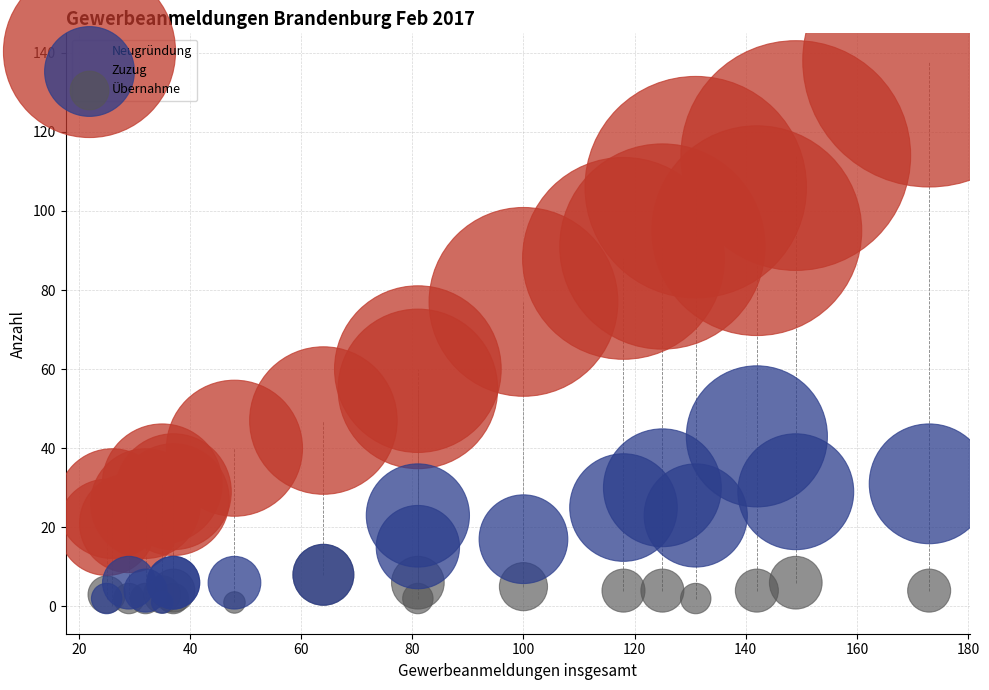

What are all the series names shown in the legend?

Neugründung, Zuzug, Übernahme